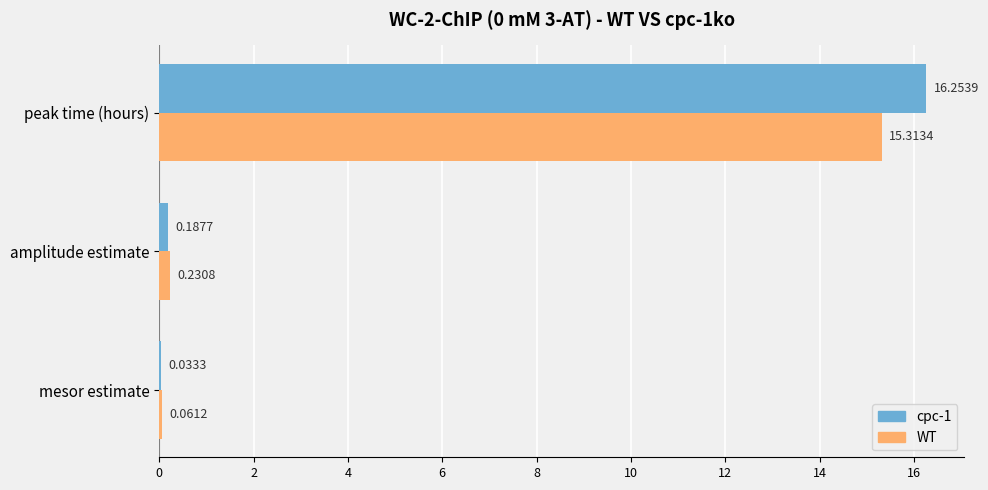

What is the maximum value shown in the chart?

16.3